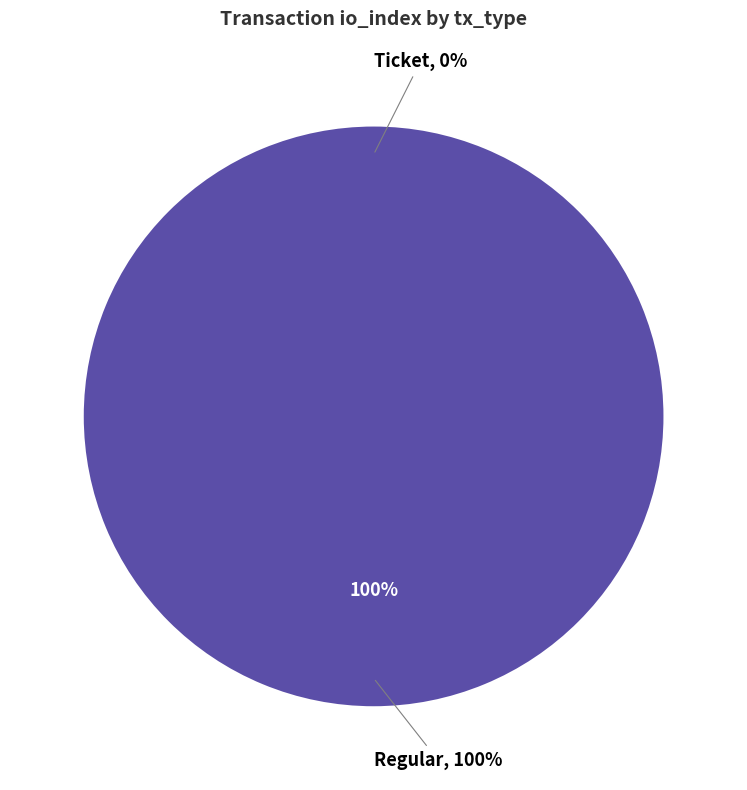

Is the sum of Regular and Ticket greater than half?

Yes